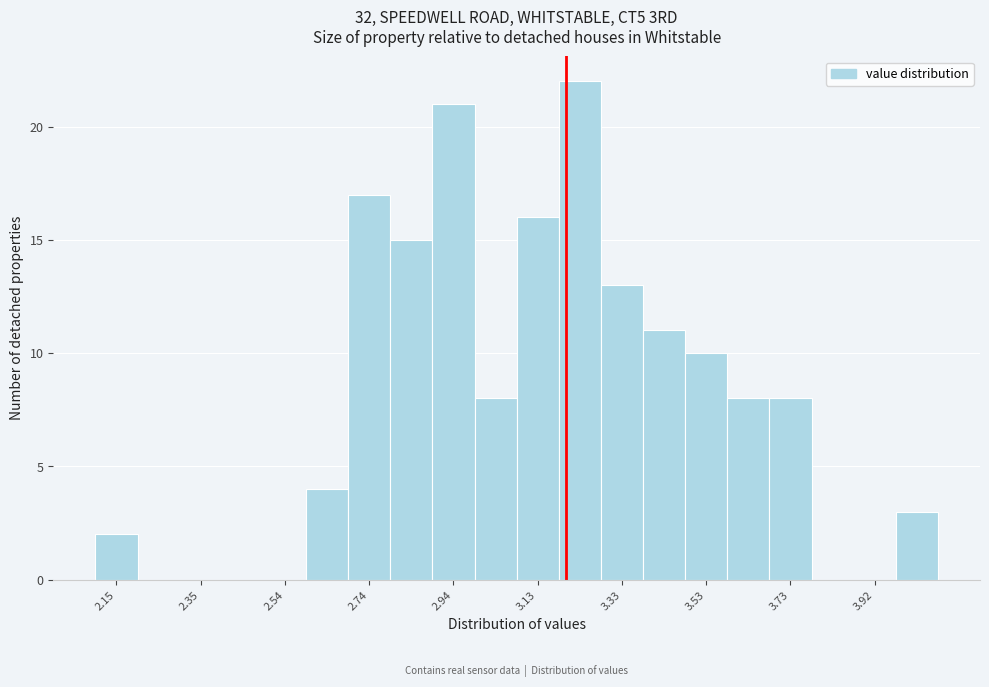

Reading left to right, list every bar in this chart as the range it spans on the x-axis followed by its height. Neither the bar edges nor the heights are printed on the chart, so give them approximately, as read against the axes.

2.10 to 2.20: 2
2.20 to 2.30: 0
2.30 to 2.40: 0
2.40 to 2.50: 0
2.50 to 2.60: 0
2.60 to 2.70: 4
2.70 to 2.78: 17
2.78 to 2.88: 15
2.88 to 2.98: 21
2.98 to 3.08: 8
3.08 to 3.18: 16
3.18 to 3.28: 22
3.28 to 3.38: 13
3.38 to 3.48: 11
3.48 to 3.58: 10
3.58 to 3.68: 8
3.68 to 3.78: 8
3.78 to 3.88: 0
3.88 to 3.98: 0
3.98 to 4.08: 3